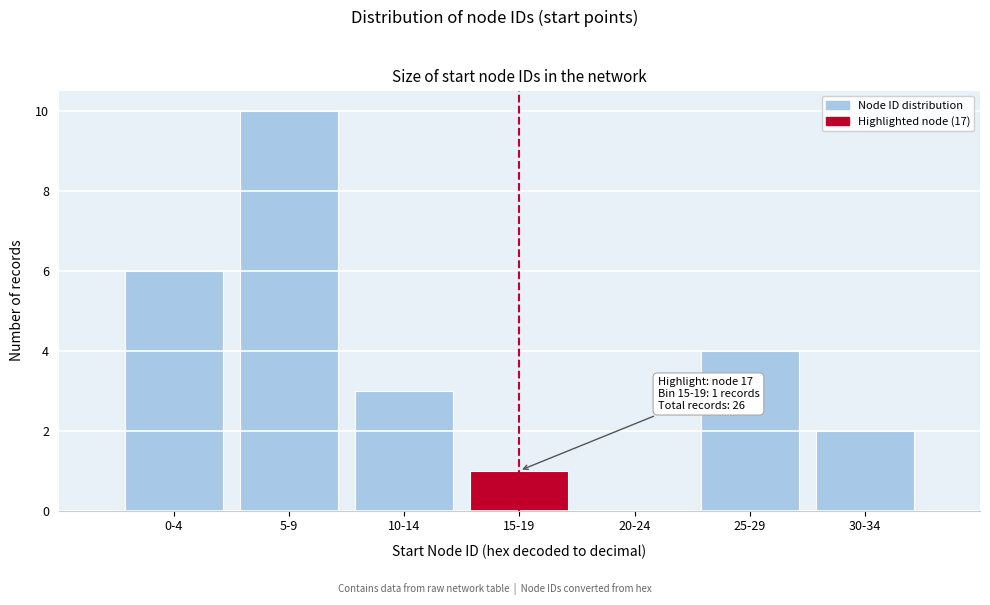

Reading left to right, list all the values displayed in this chart.

0-4=6	5-9=10	10-14=3	15-19=1	20-24=0	25-29=4	30-34=2